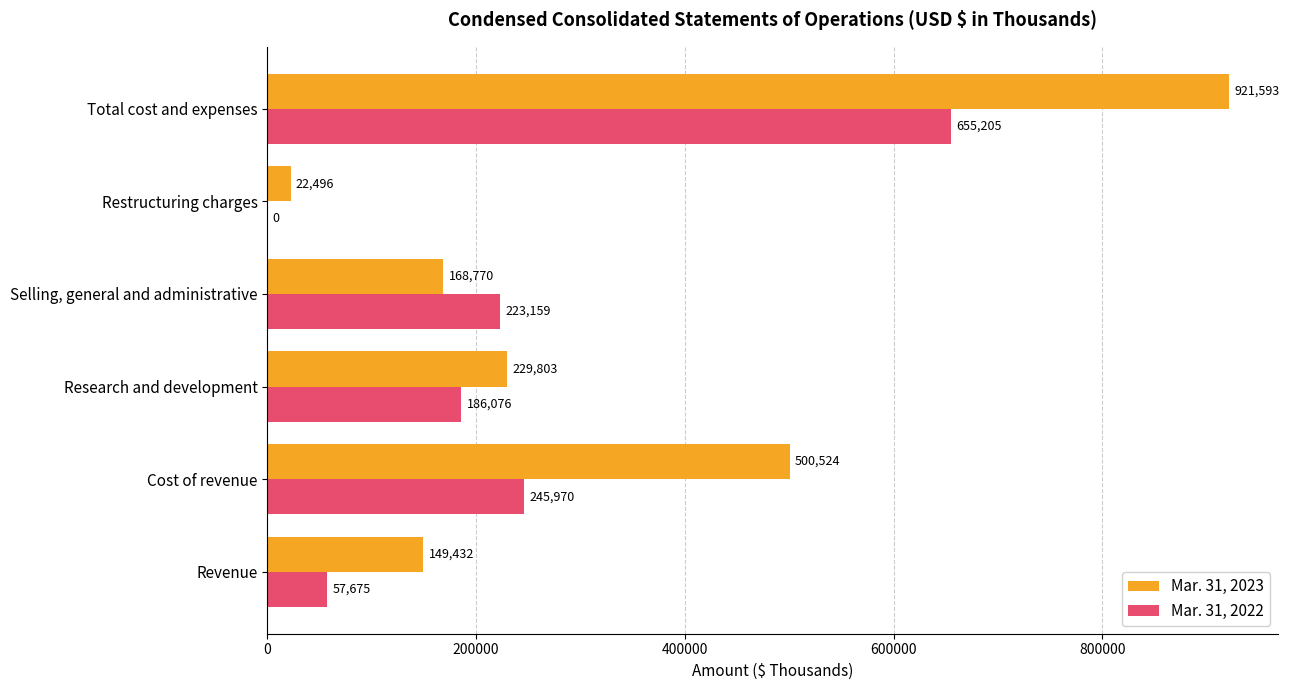

What is the total value across all series at Selling, general and administrative?

391929